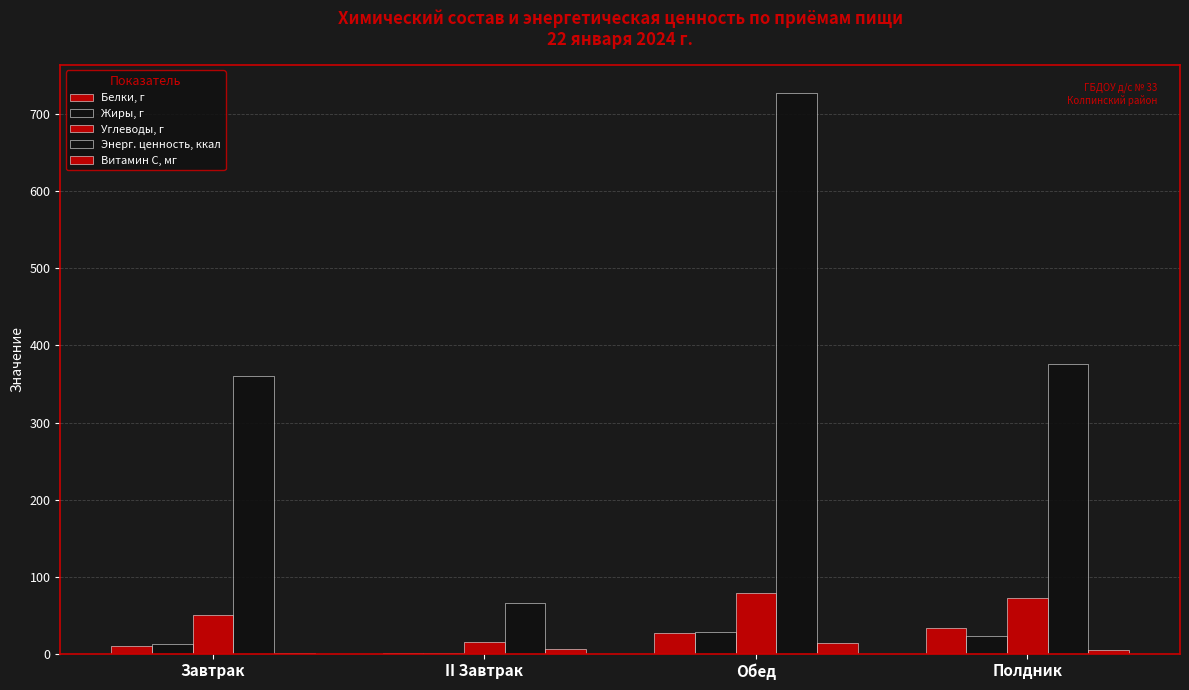

Rank the categories by Жиры, г value from highest to lowest.

Обед, Полдник, Завтрак, II Завтрак